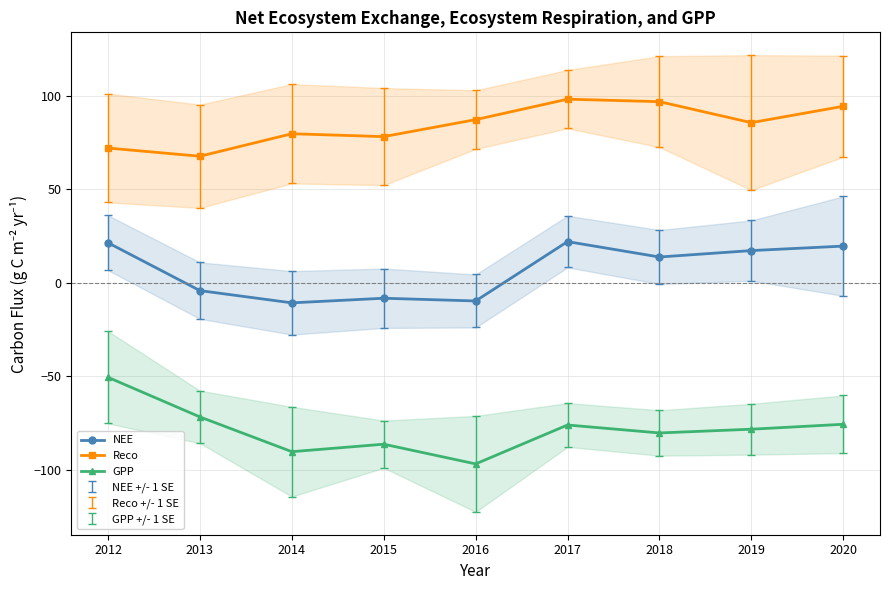

Reading right to left, transcribe all the data shown in this chart.

NEE: 19.5	17.1	13.7	21.9	-9.8	-8.4	-10.8	-4.3	21.3
Reco: 94.2	85.5	96.7	98.0	87.1	78.0	79.6	67.5	71.9
GPP: -75.7	-78.4	-80.4	-76.1	-96.9	-86.4	-90.4	-71.8	-50.7